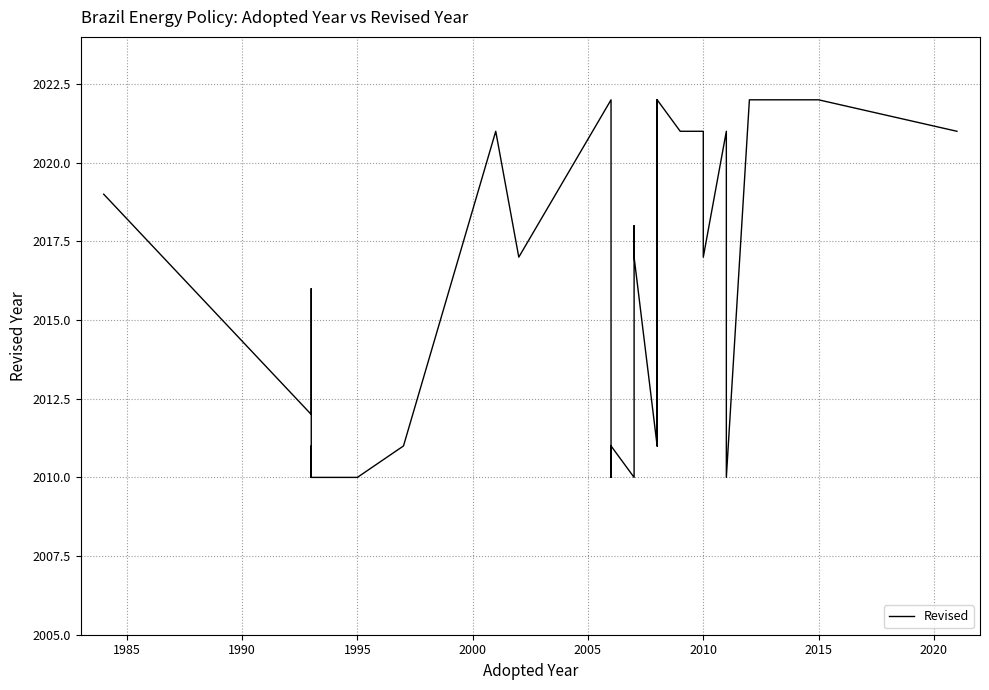

What is the sum of all values?

68558